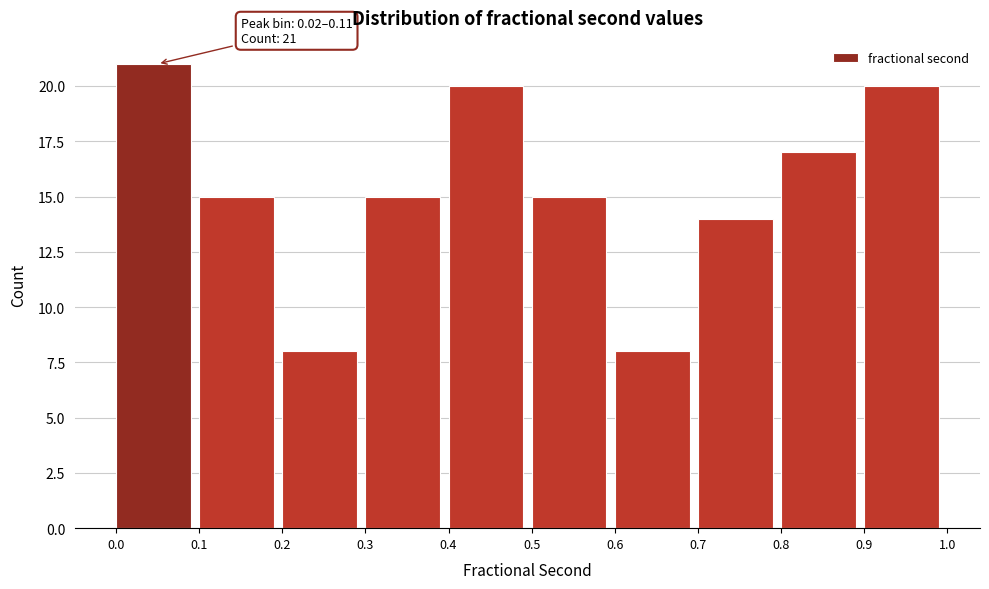

Reading right to left, what are all the values shown in this chart?

20	17	14	8	15	20	15	8	15	21